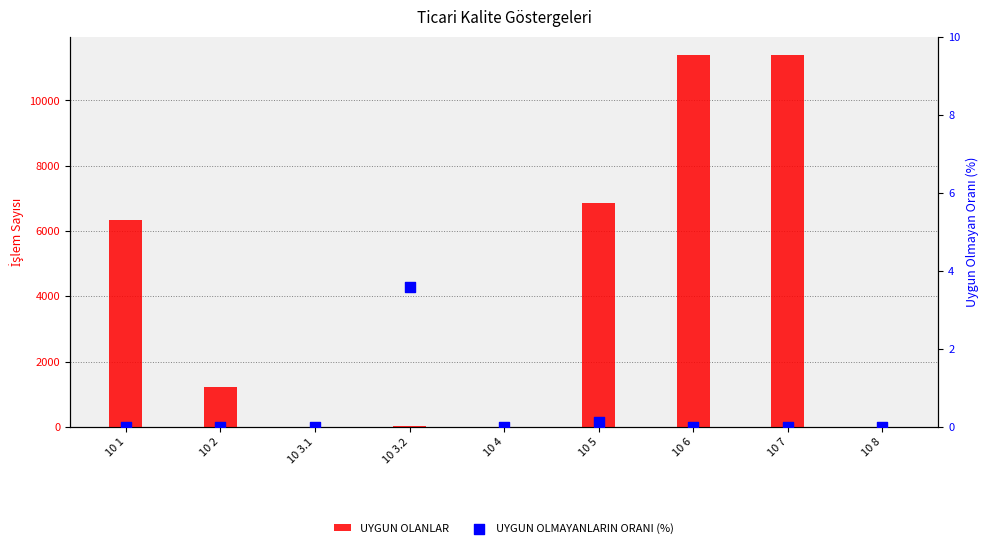

What are all the series names shown in the legend?

UYGUN OLANLAR, UYGUN OLMAYANLARIN ORANI (%)